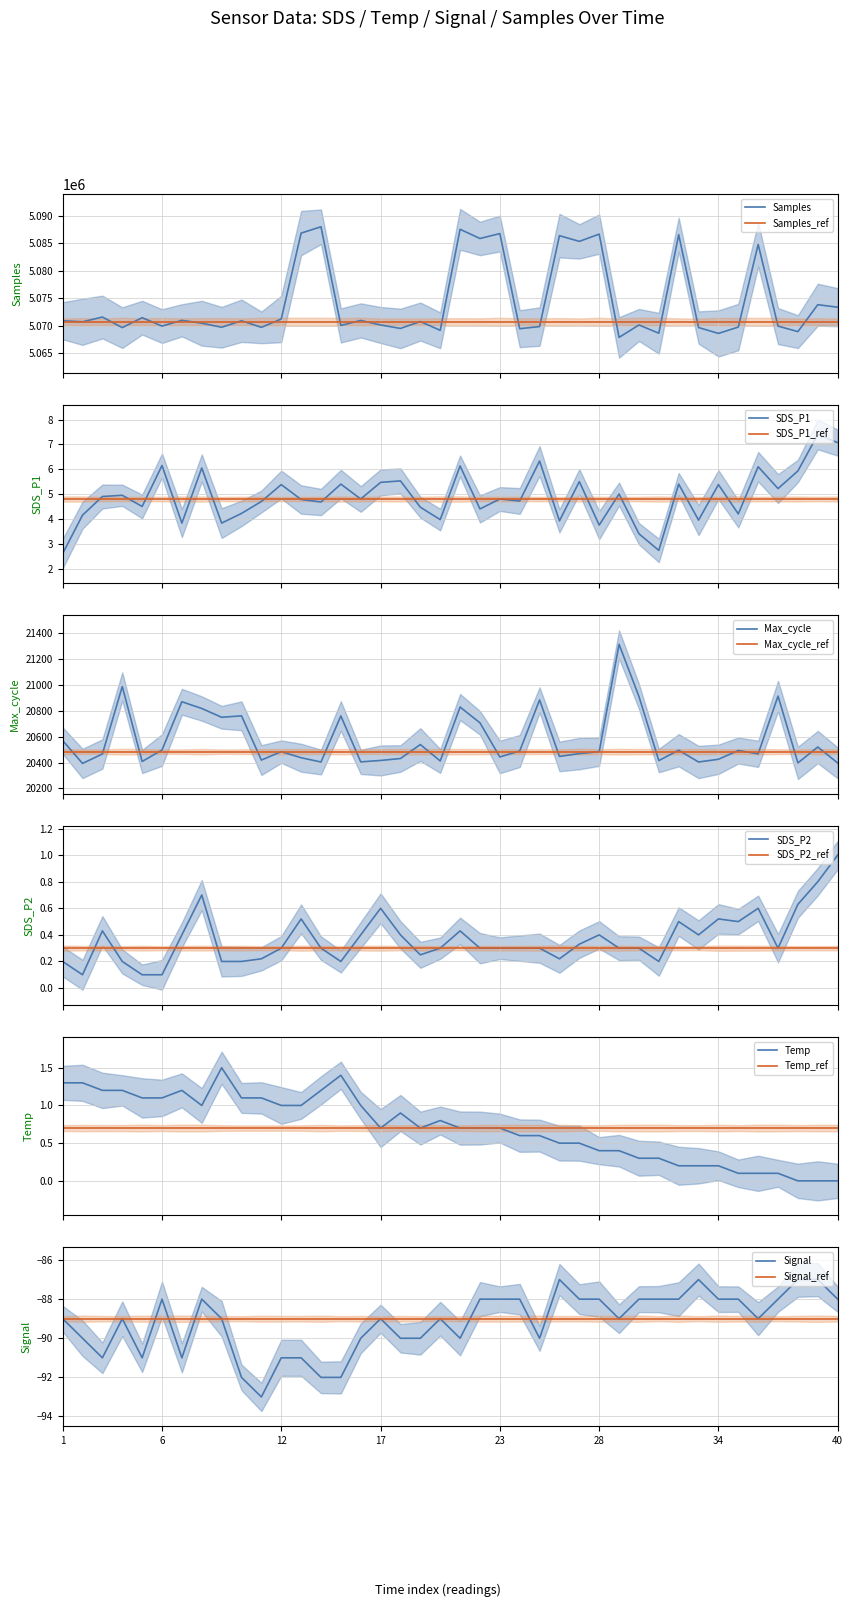

How many data points does each series have?

40